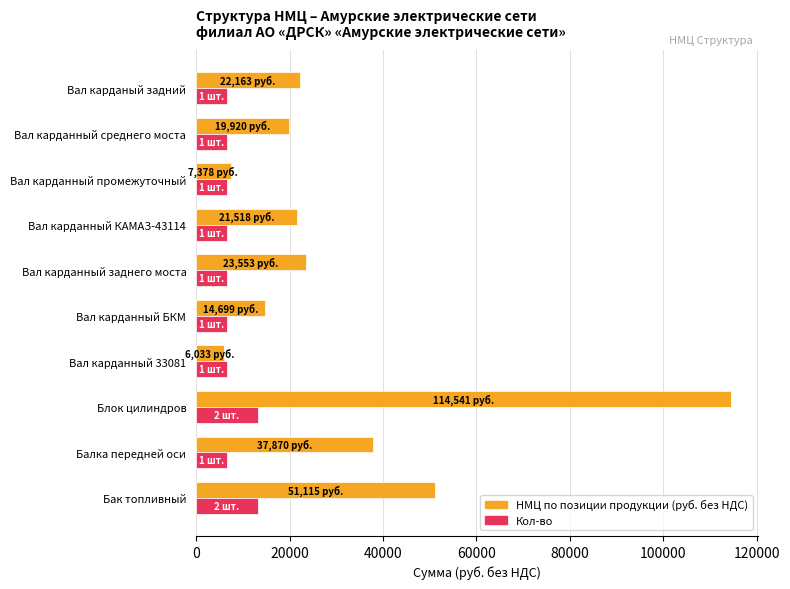

What is the smallest value displayed?

6033.4